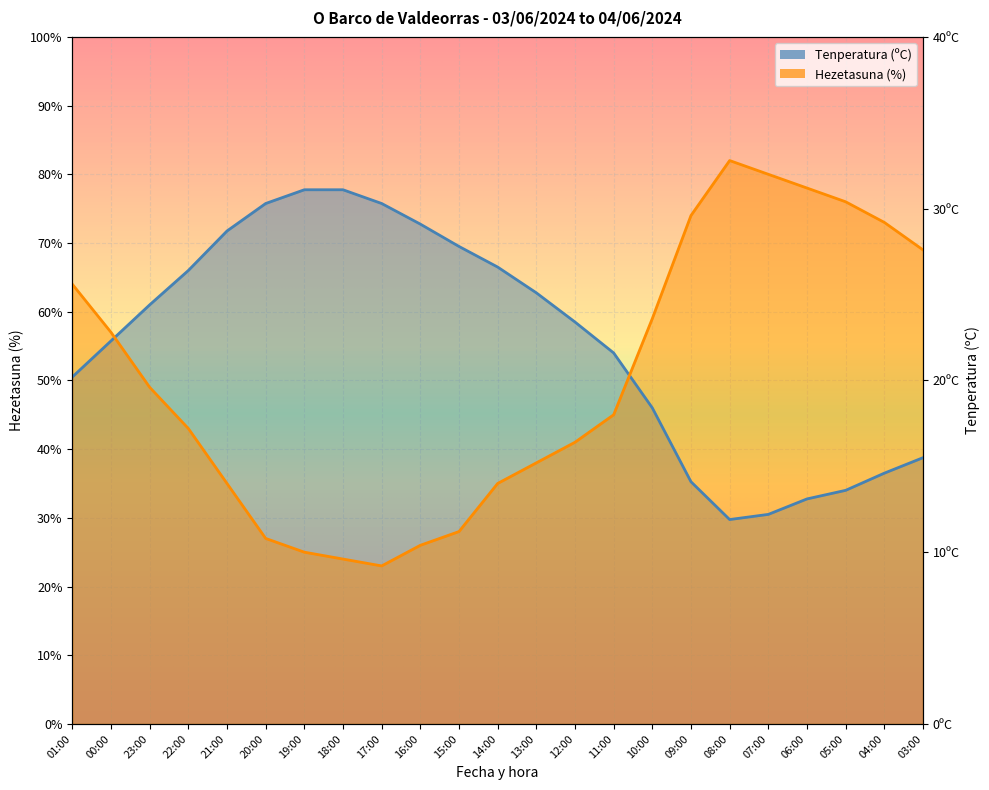

Reading left to right, extract all data points from this chart.

Tenperatura (ºC): 50.5	55.8	61.0	66.0	71.8	75.8	77.8	77.8	75.8	72.8	69.5	66.5	62.8	58.5	54.0	46.0	35.2	29.8	30.5	32.8	34.0	36.5	38.8
Hezetasuna (%): 64.0	57.0	49.0	43.0	35.0	27.0	25.0	24.0	23.0	26.0	28.0	35.0	38.0	41.0	45.0	59.0	74.0	82.0	80.0	78.0	76.0	73.0	69.0